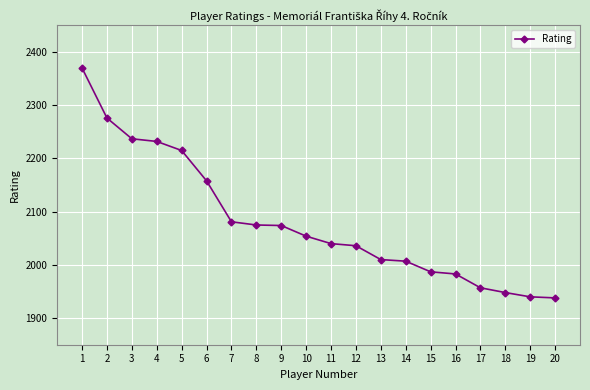

What is the value of the 5th point from the left?

2215